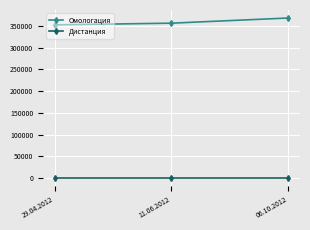

What is the difference between the maximum and minimum values in the Омологация series?

15776